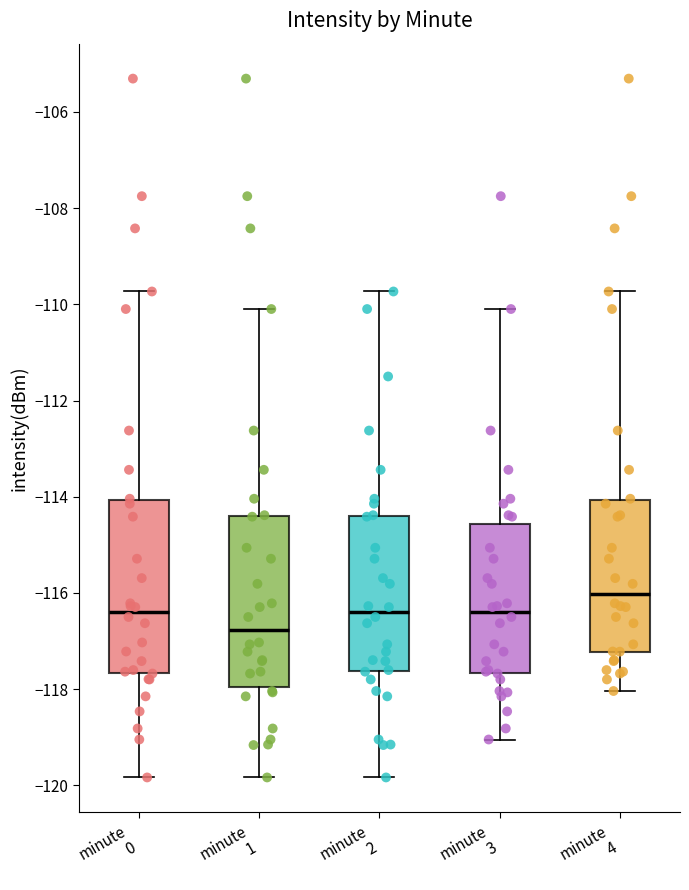

Reading left to right, read every box against the y-axis: the position of its median line, the range the box covers, and the ends of its whiskers. The values are not printed on the chart, so give them approximately, as read against the axis.

minute 0: median -116.4, box -117.6 to -114.0, whiskers -119.8 to -109.8
minute 1: median -116.8, box -118.0 to -114.4, whiskers -119.8 to -110.0
minute 2: median -116.4, box -117.6 to -114.4, whiskers -119.8 to -109.8
minute 3: median -116.4, box -117.6 to -114.6, whiskers -119.0 to -110.0
minute 4: median -116.0, box -117.2 to -114.0, whiskers -118.0 to -109.8